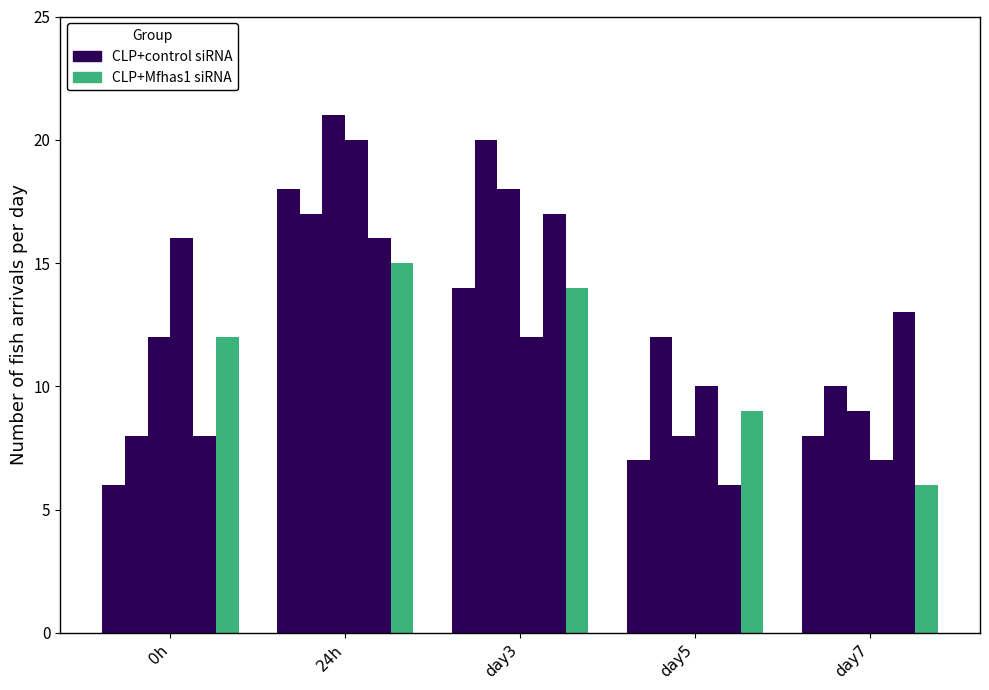

How many series are shown in this chart?

6